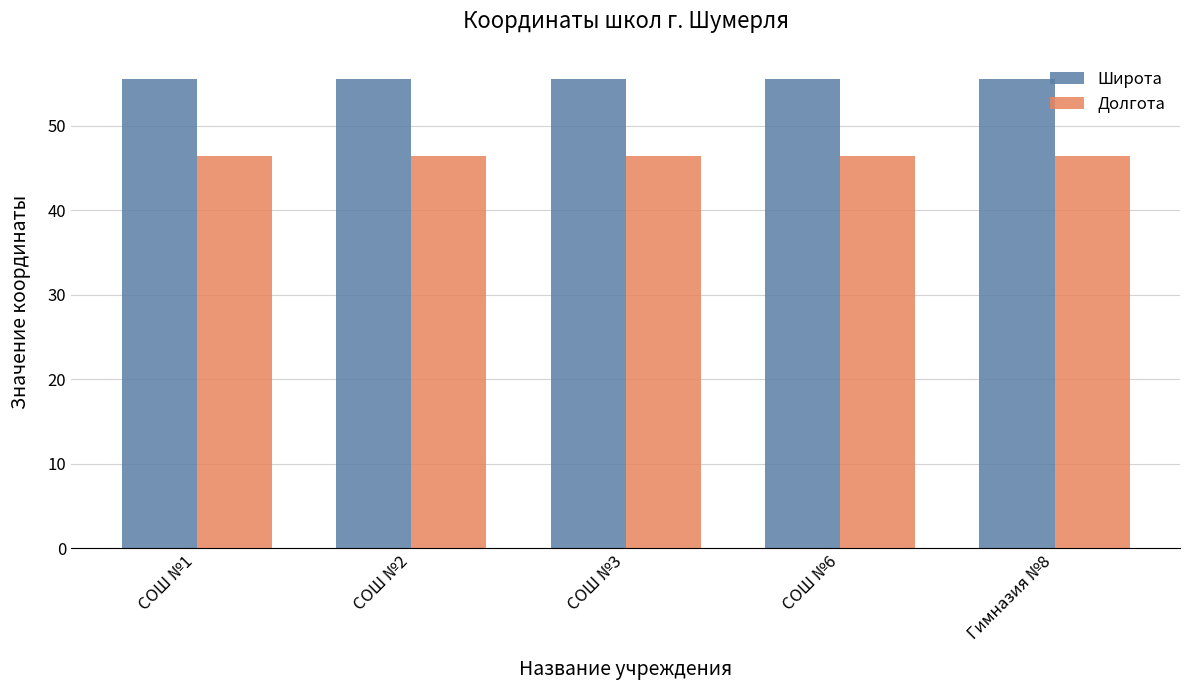

How many bars are there in each group?

2